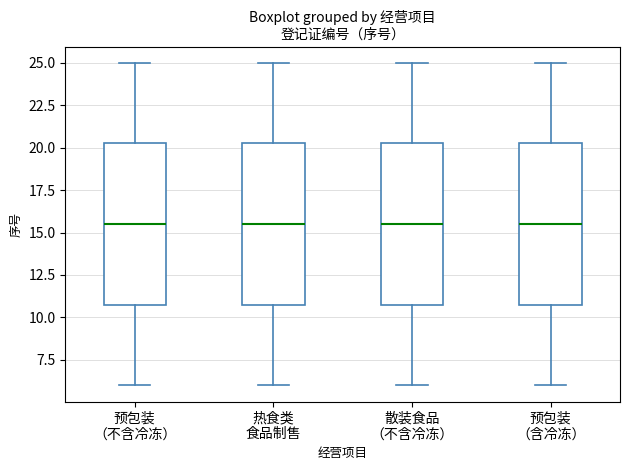

Reading left to right, read every box against the y-axis: the position of its median line, the range the box covers, and the ends of its whiskers. The values are not printed on the chart, so give them approximately, as read against the axis.

预包装 （不含冷冻）: median 15.5, box 11.0 to 20.5, whiskers 6.0 to 25.0
热食类 食品制售: median 15.5, box 11.0 to 20.5, whiskers 6.0 to 25.0
散装食品 （不含冷冻）: median 15.5, box 11.0 to 20.5, whiskers 6.0 to 25.0
预包装 （含冷冻）: median 15.5, box 11.0 to 20.5, whiskers 6.0 to 25.0